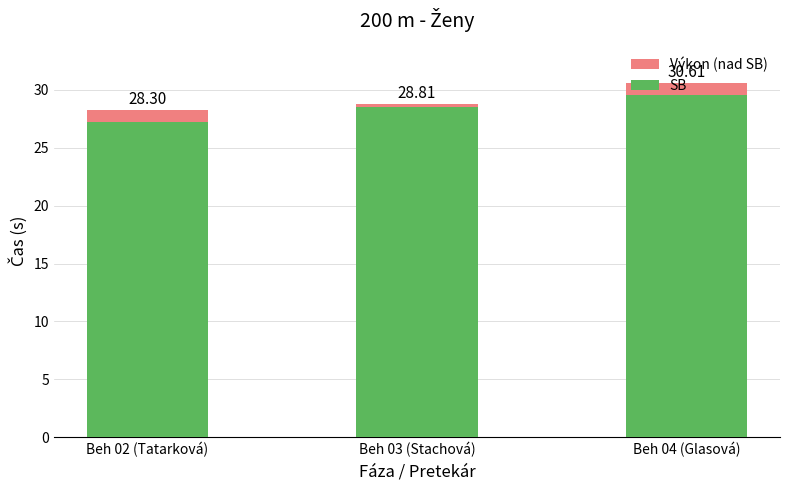

At how many categories does at least one series exceed 18?

3